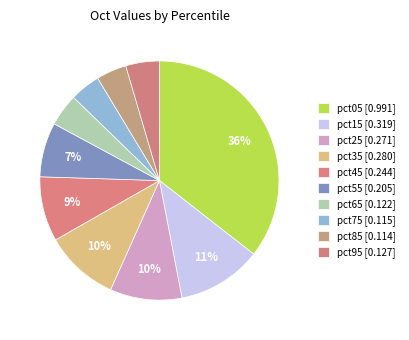

Is it true that pct35 is 1% of the pie?

False